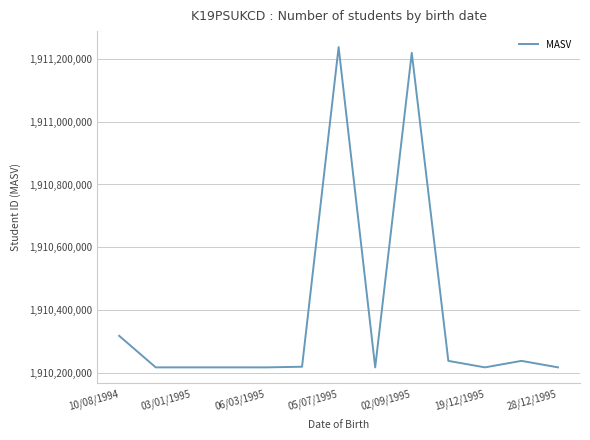

What is the maximum value shown in the chart?

1911237752